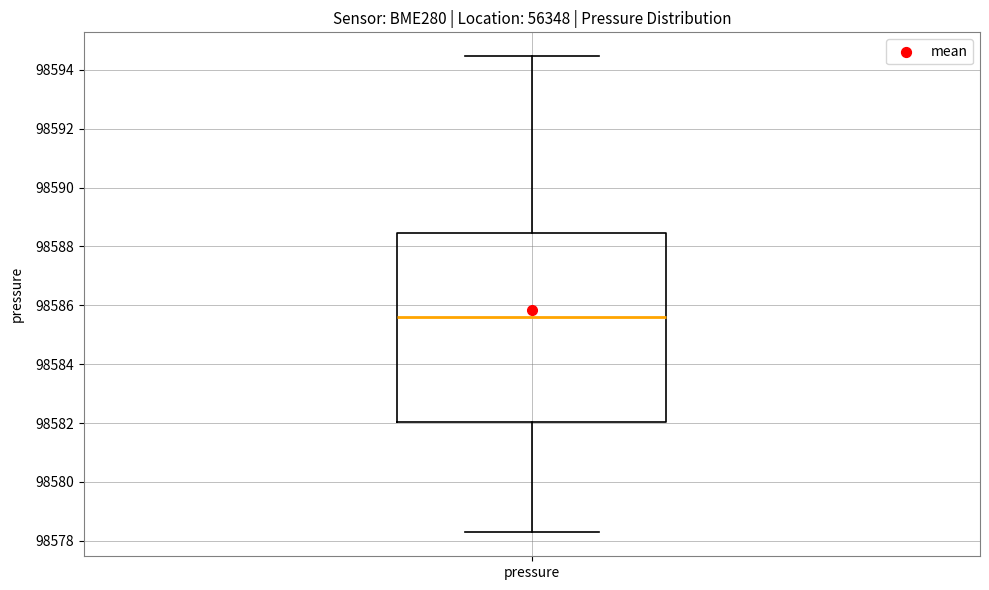

Where does the median line of the box for pressure sit on the y-axis? The values are not printed on the chart, so give them approximately, as read against the axis.

98585.6